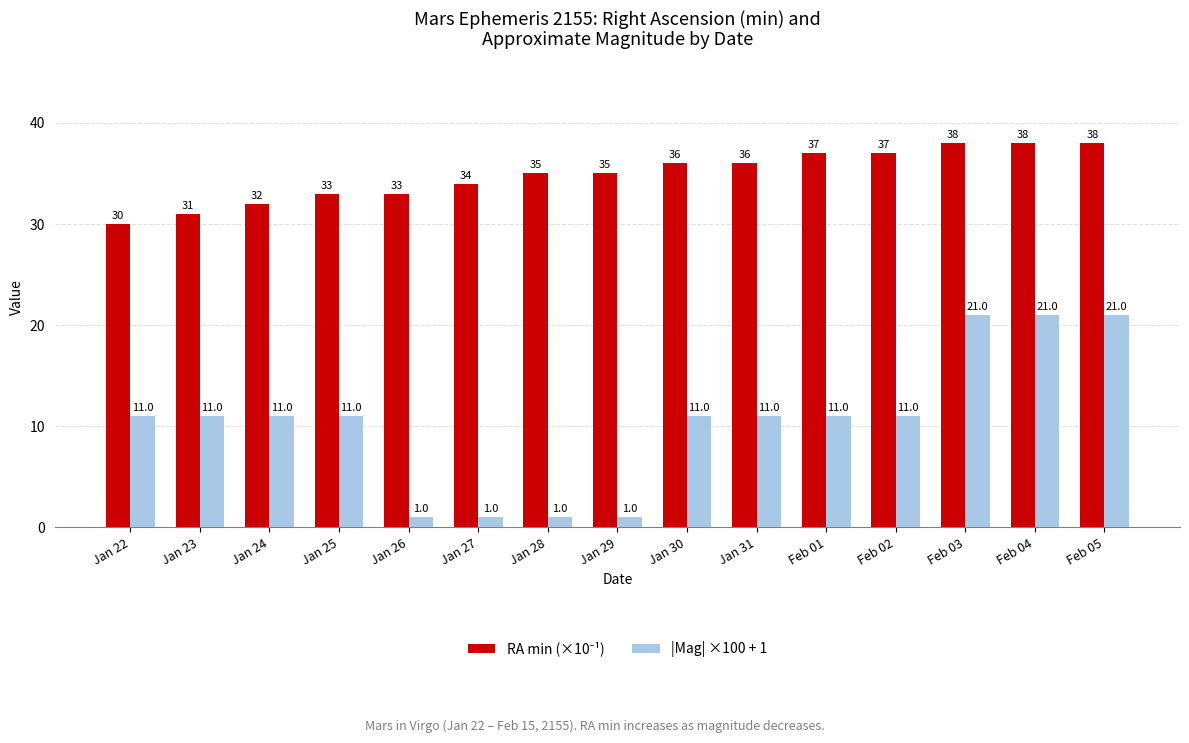

What is the total value across all series at Feb 03?

59